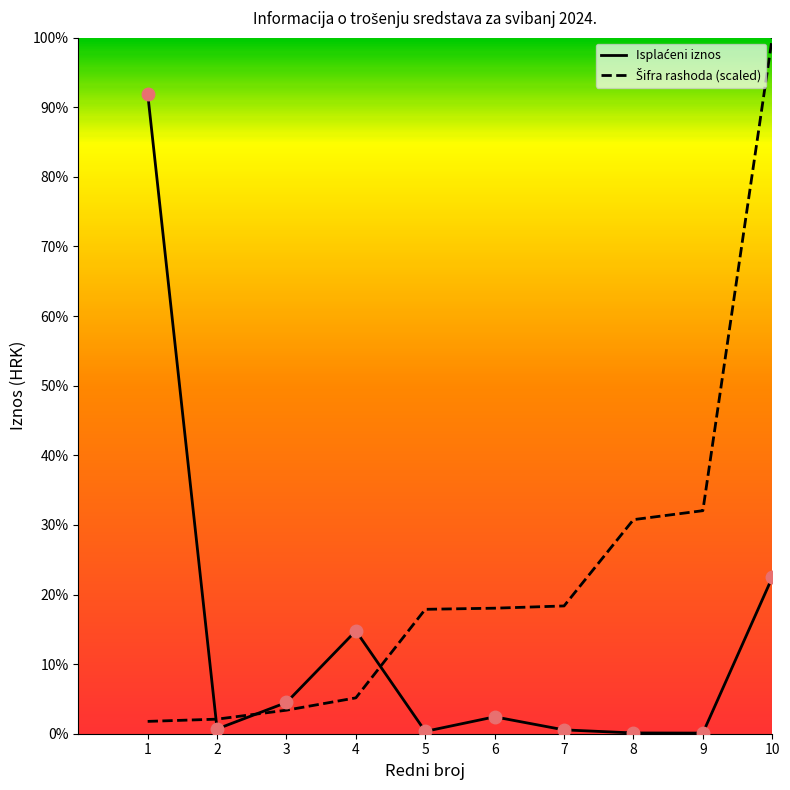

How many intersections are there between Isplaćeni iznos and Šifra rashoda (scaled)?

3